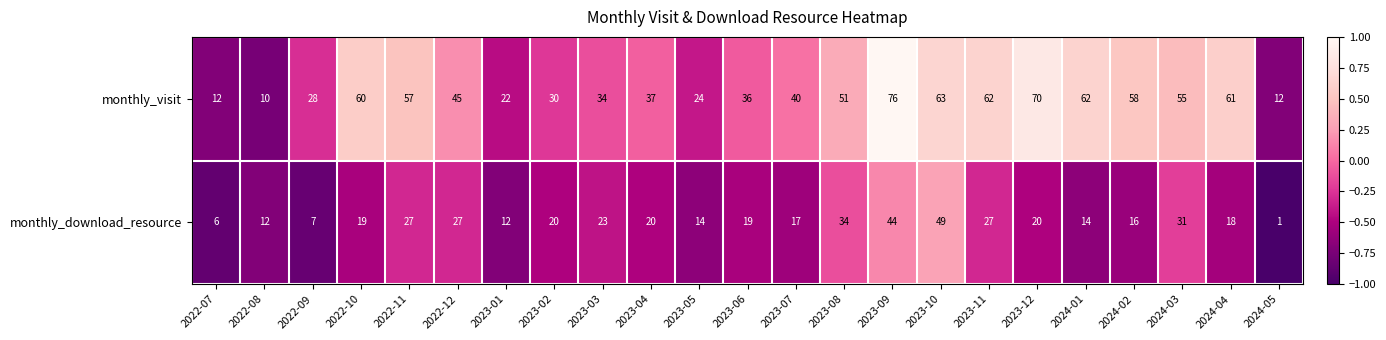

At which category is the sum across all series the highest?

2023-09